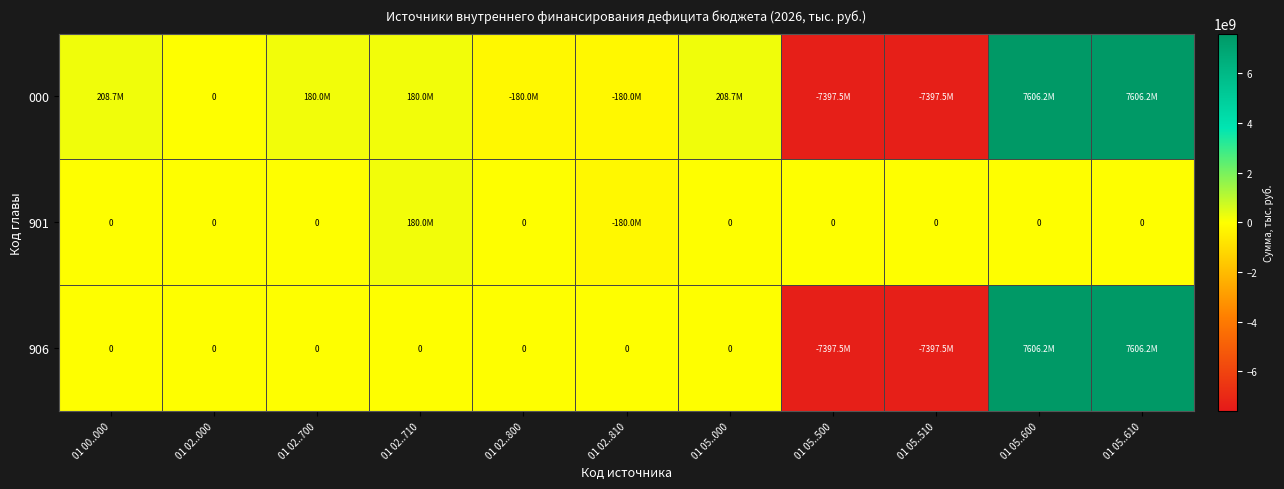

What is the maximum value shown in the chart?

7606188704.4